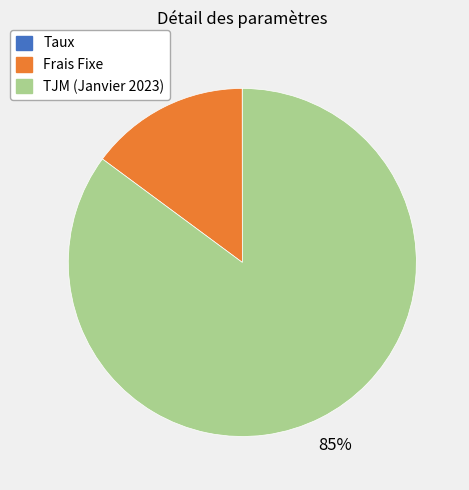

Does TJM (Janvier 2023) account for over 50% of the chart?

Yes